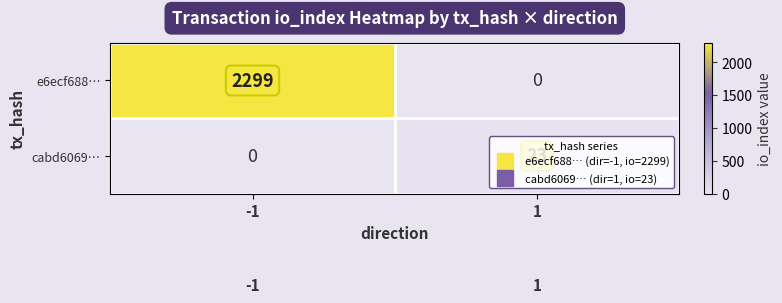

What value does the cabd6069… series have at 1, to the nearest 5?

25